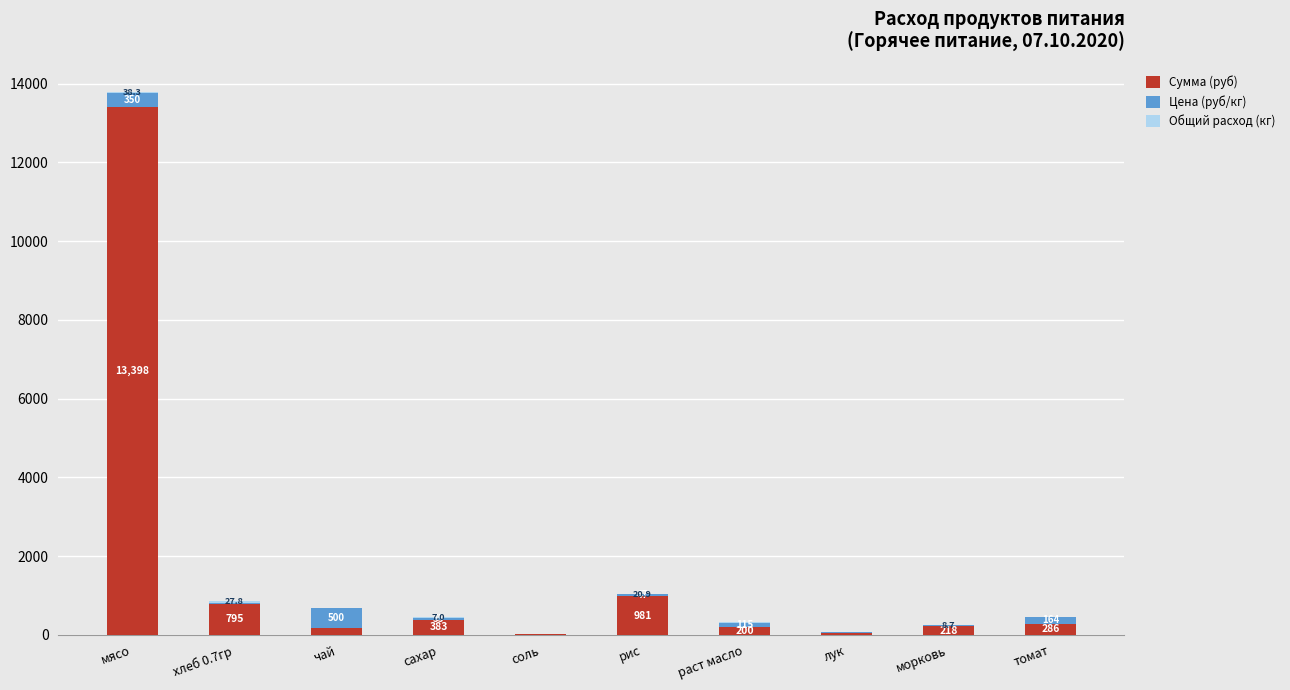

The value of Сумма (руб) at лук is 52.2. True or false?

True